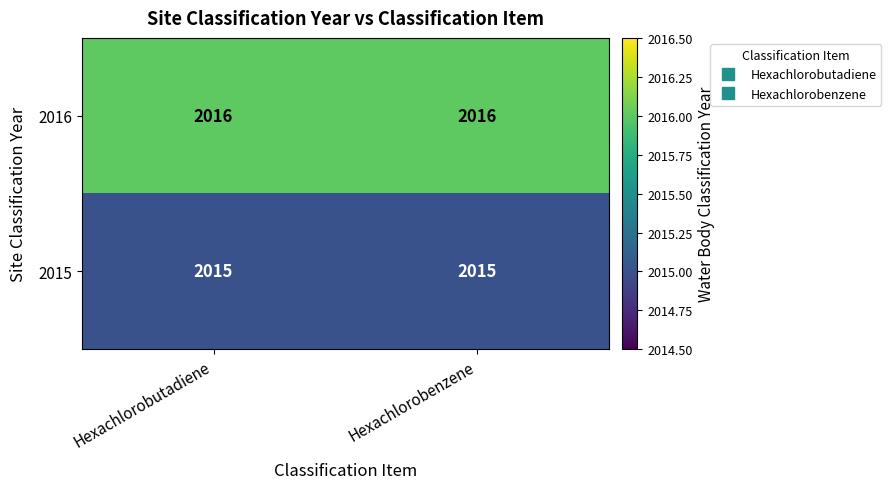

The value of 2016 at Hexachlorobenzene is 2016. True or false?

True